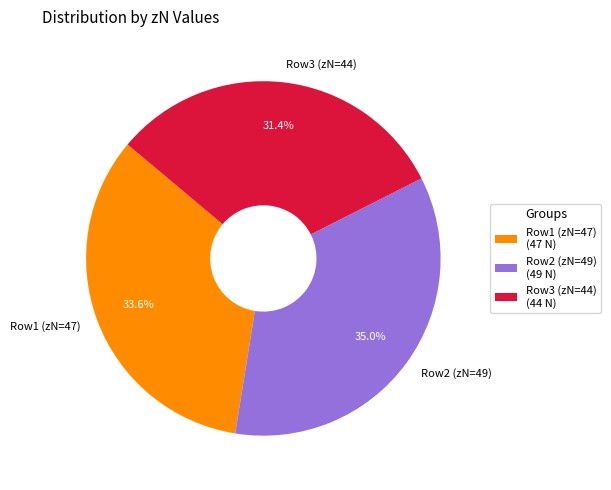

What is the total percentage of Row1 (zN=47) and Row3 (zN=44)?

65.0%